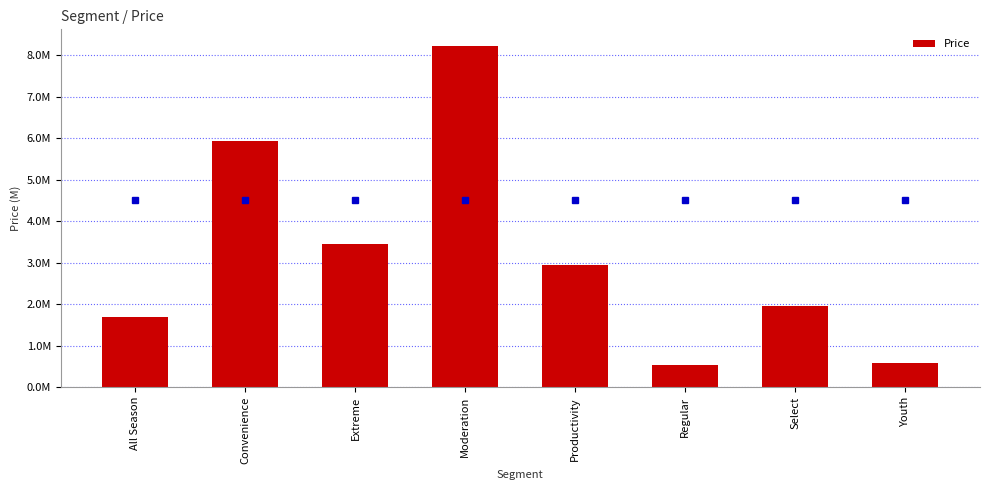

Rank the categories by value from highest to lowest.

Moderation, Convenience, Extreme, Productivity, Select, All Season, Youth, Regular